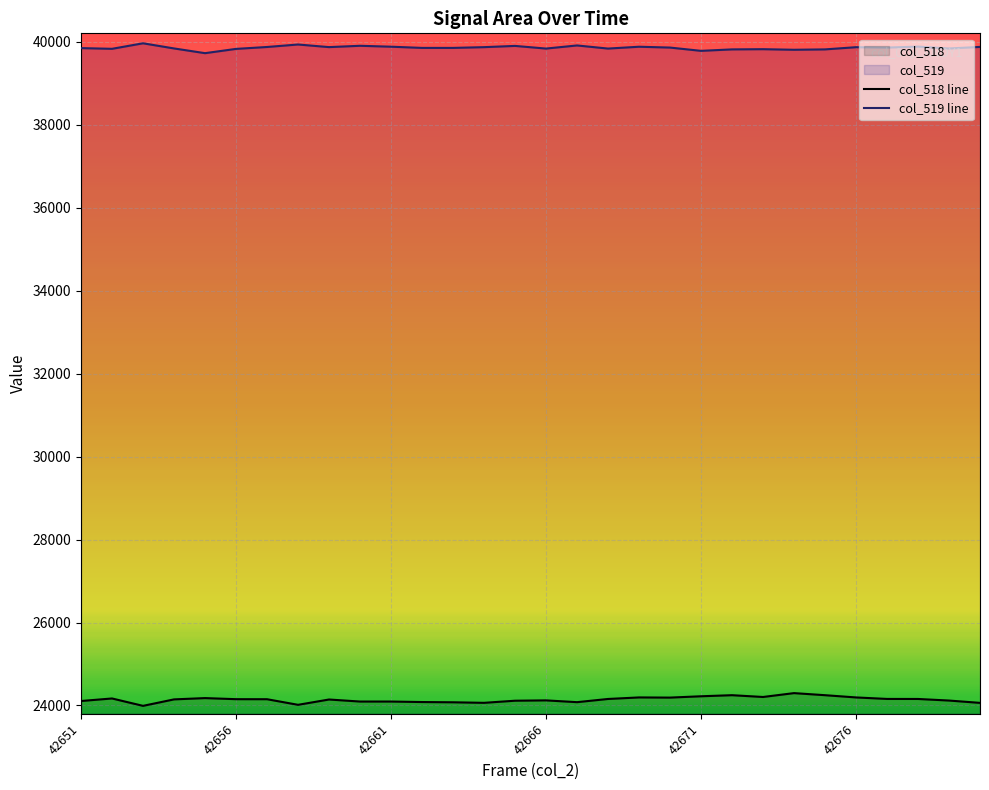

List the series in order of their overall mean, lowest first.

col_518 line, col_519 line